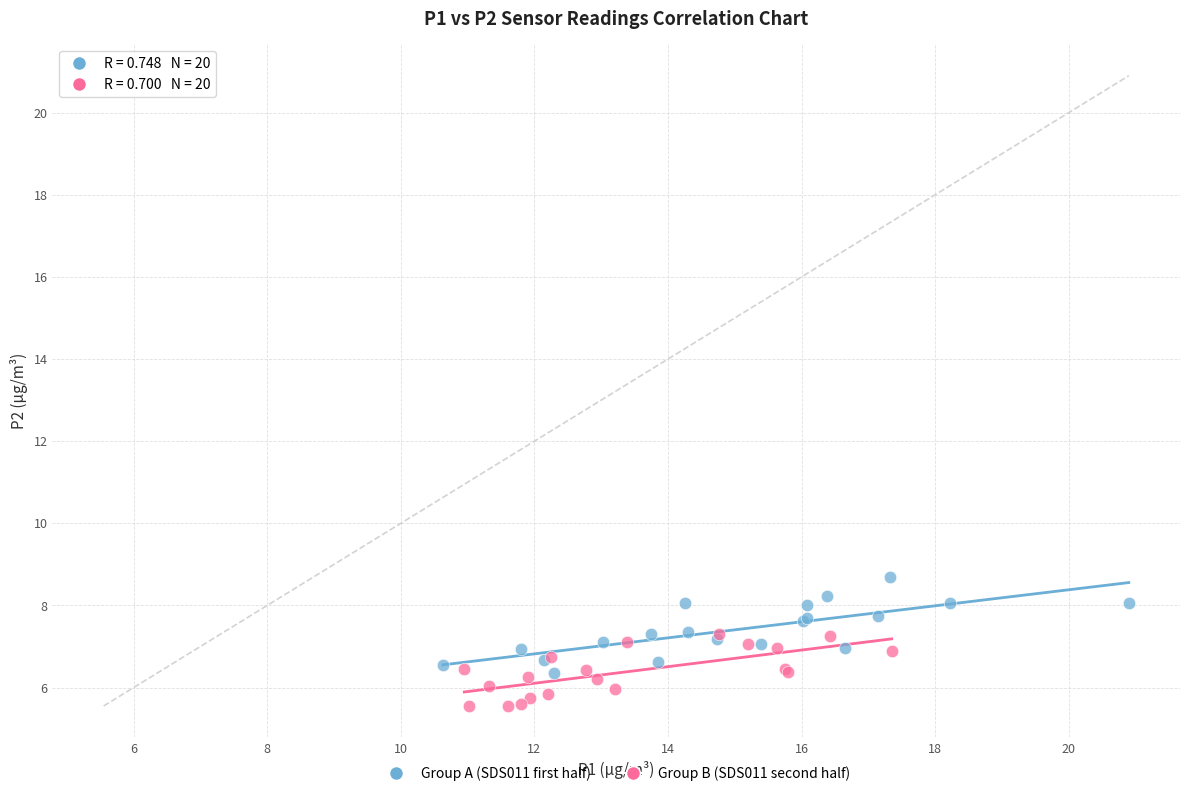

Which series reaches the maximum Y coordinate?

Group A (SDS011 first half)